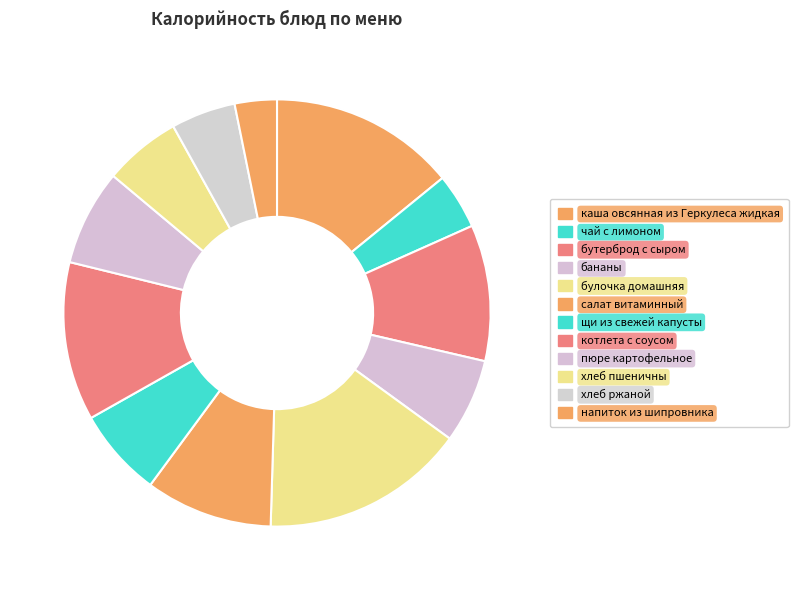

The каша овсянная из Геркулеса жидкая slice represents 14% of the pie. True or false?

True